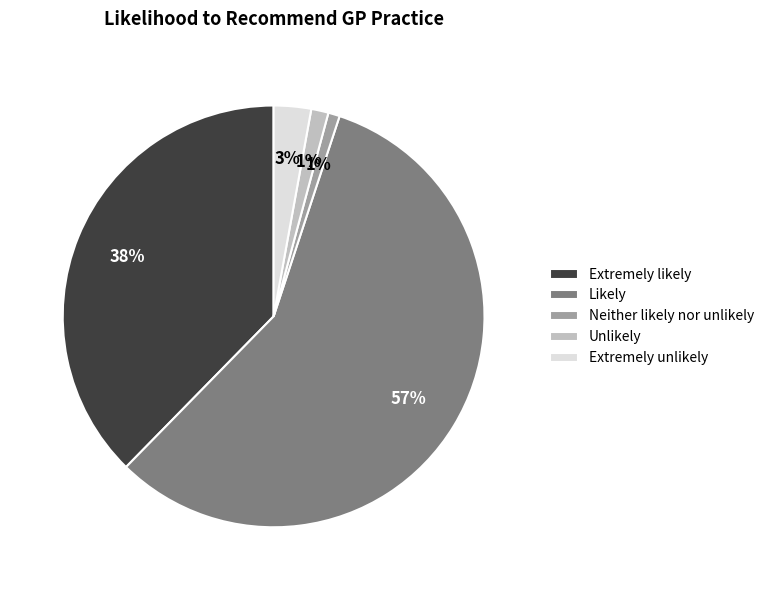

Do Neither likely nor unlikely and Likely together represent more than half of the pie?

Yes